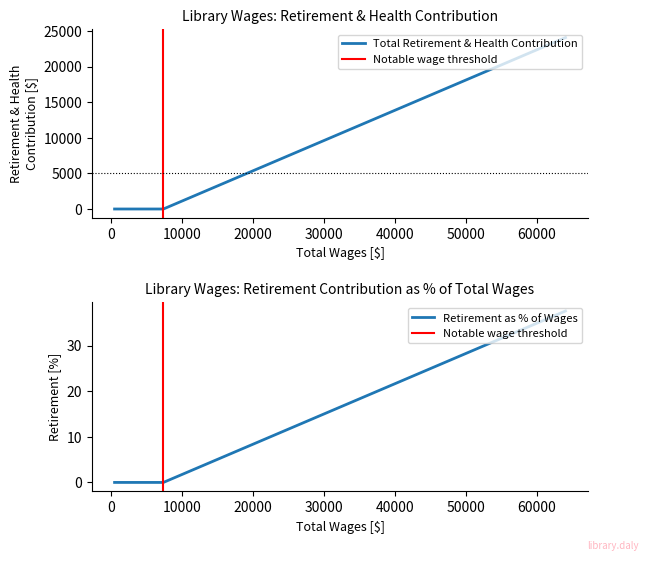

What value does the data have at 64037.0?

24063